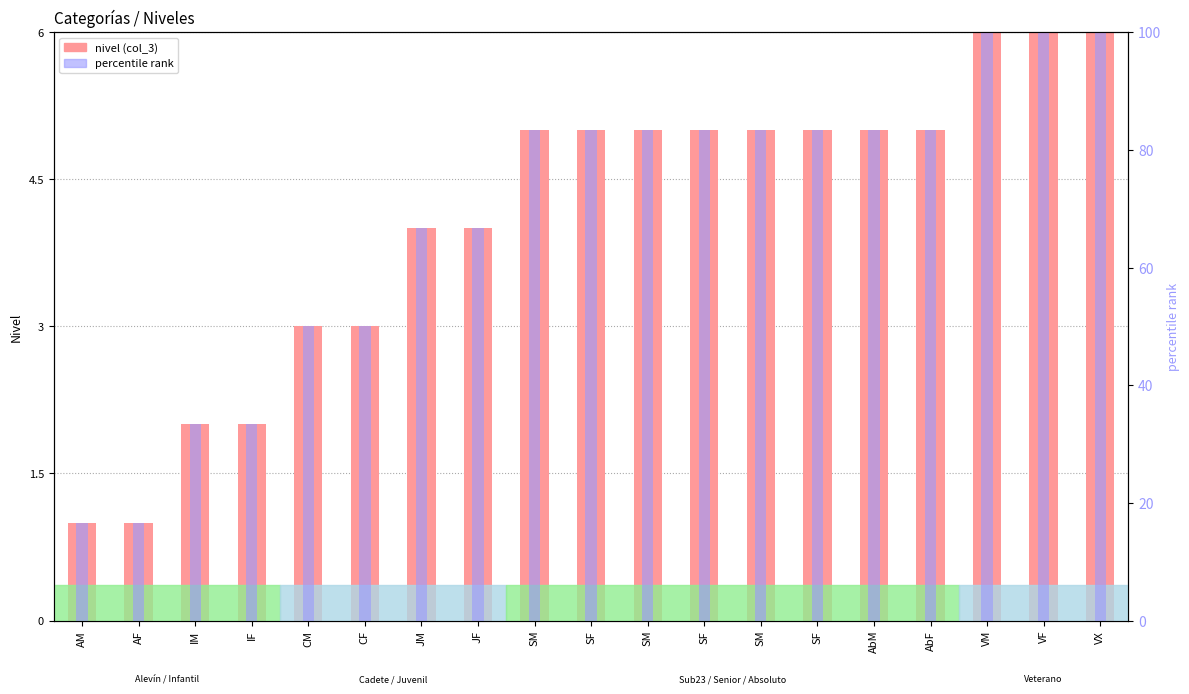

Count the number of categories in the chart.

19